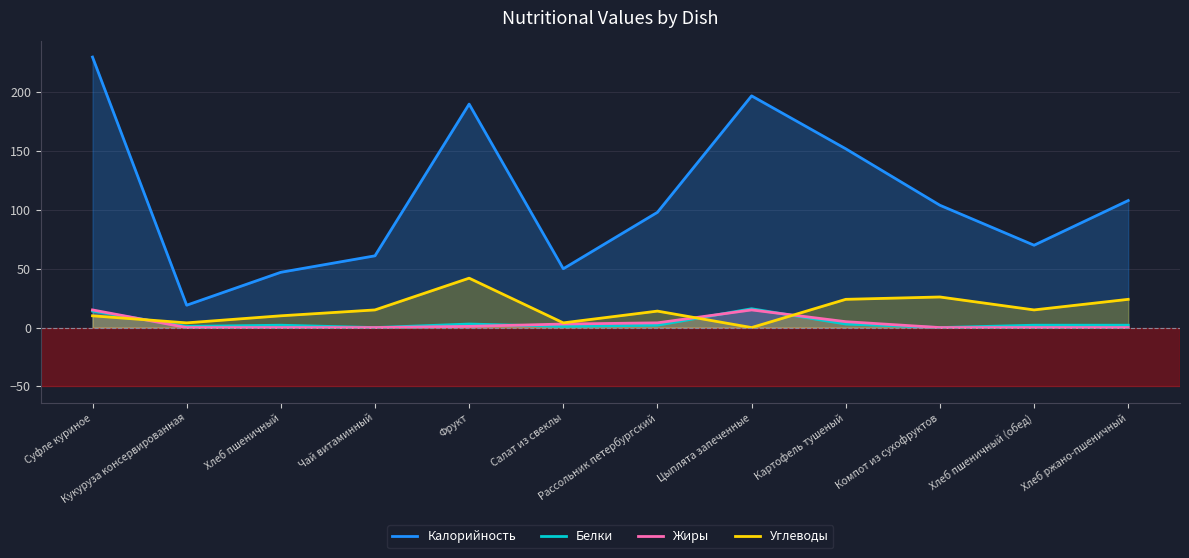

How many values in the Белки series are below 2?

4